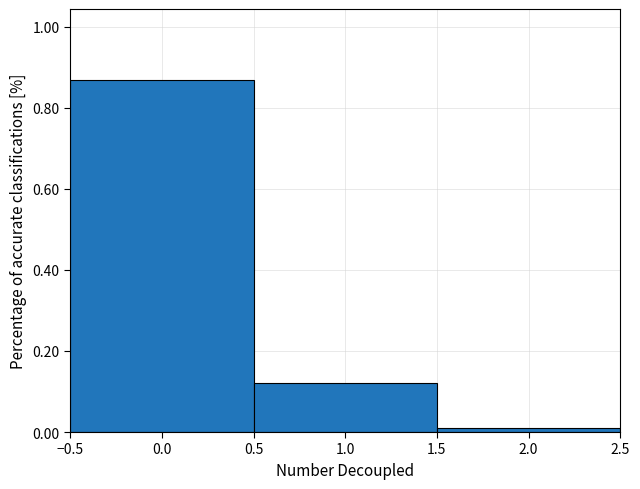

Over which range of the x-axis is the bar tallest?

-0.5 to 0.5